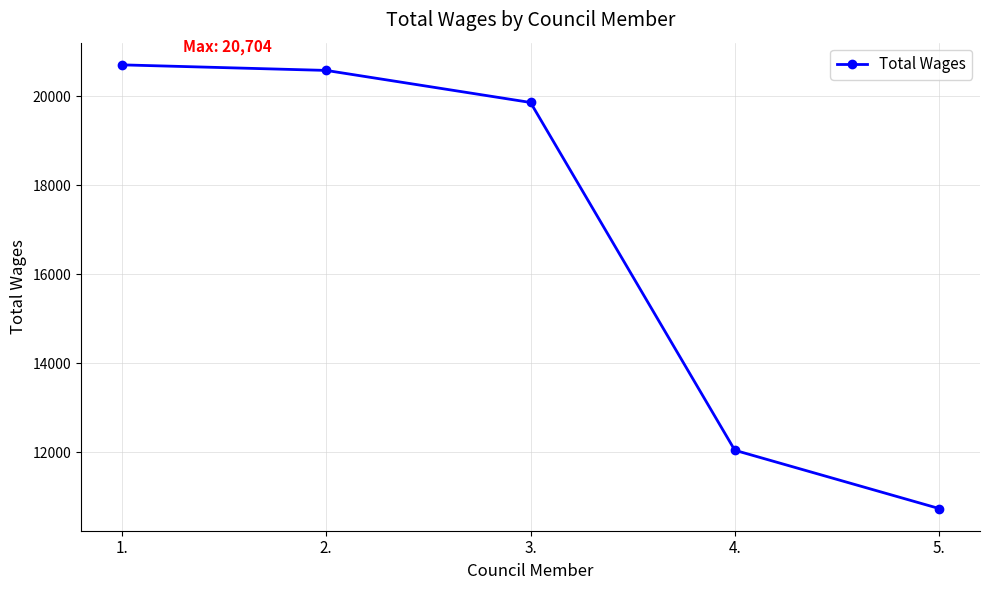

Reading left to right, what are all the values shown in this chart?

1.=20704	2.=20579	3.=19859	4.=12046	5.=10737